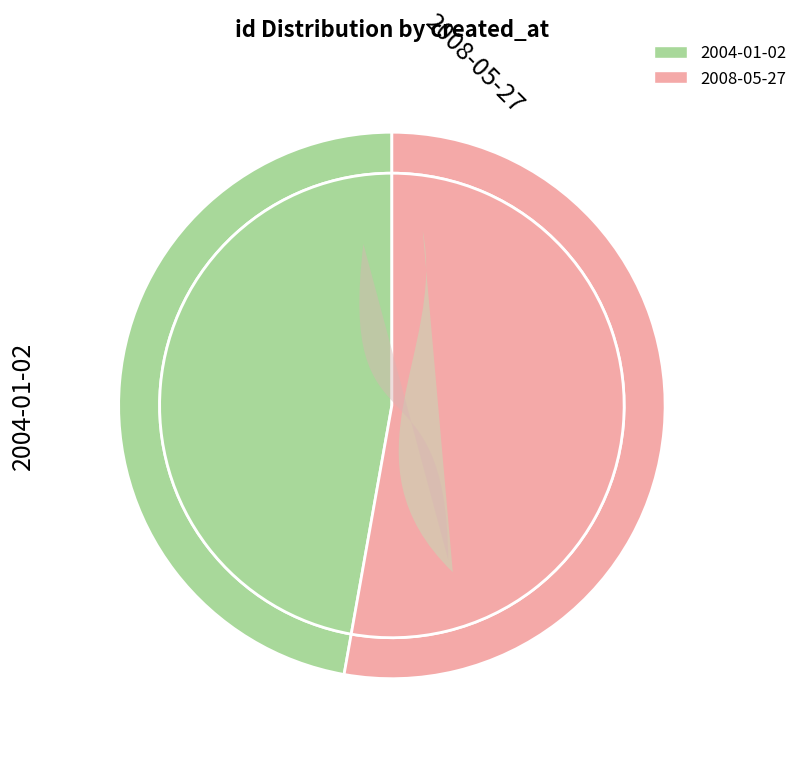

Count the number of slices in the pie.

4